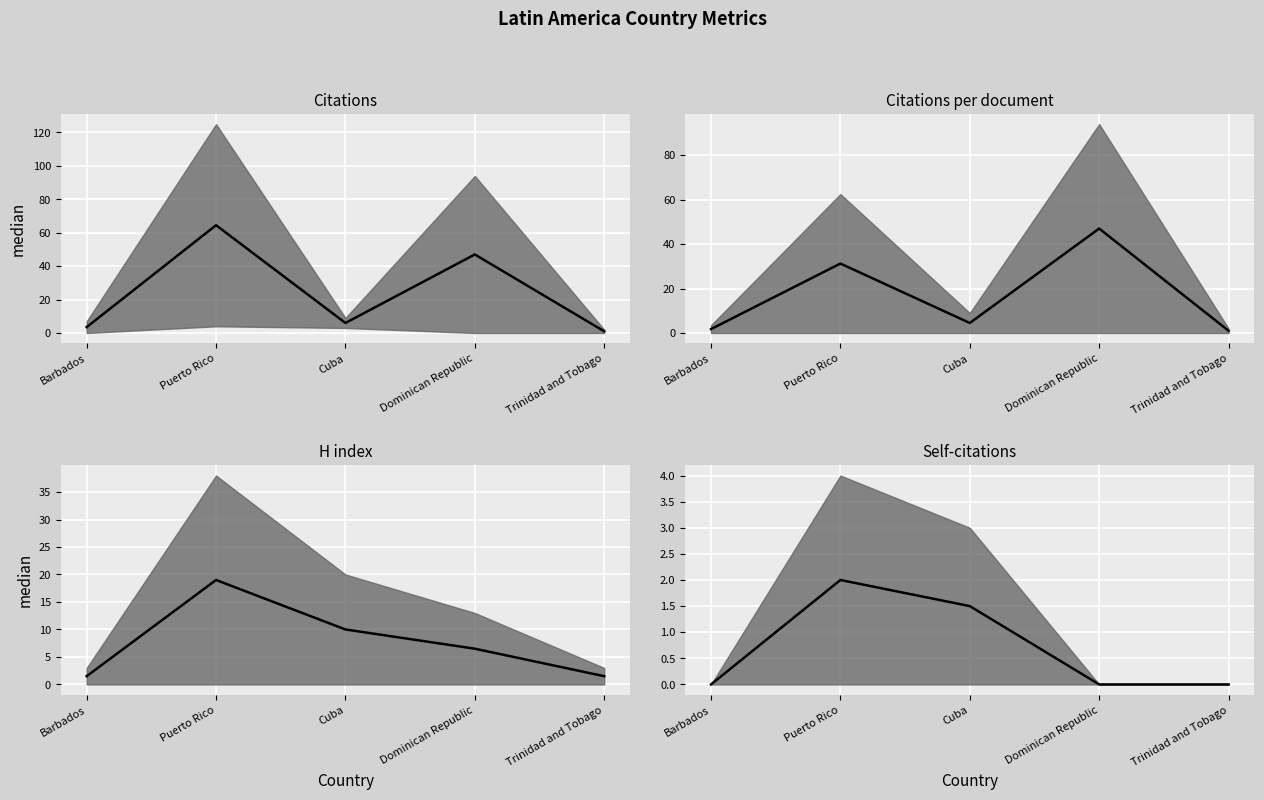

Which label corresponds to the smallest value in the chart?

Barbados